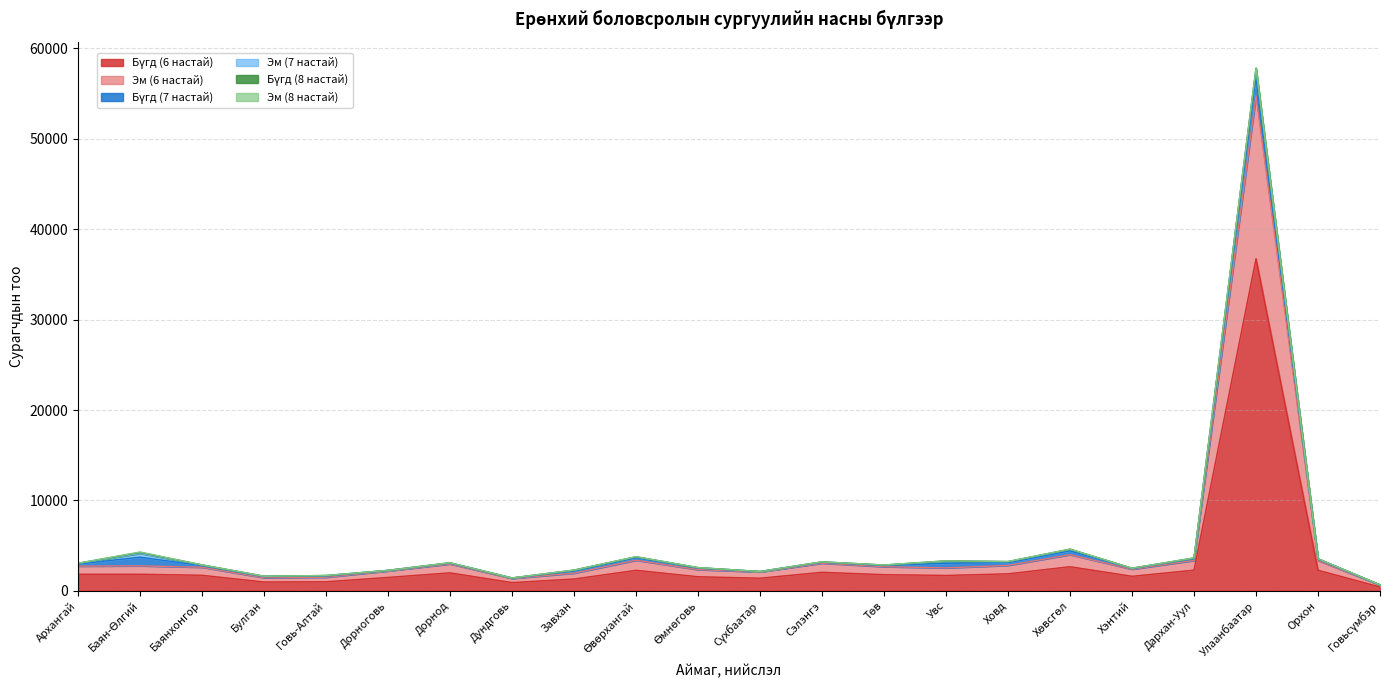

What is the spread (max minus min) of values at Ховд?

1878